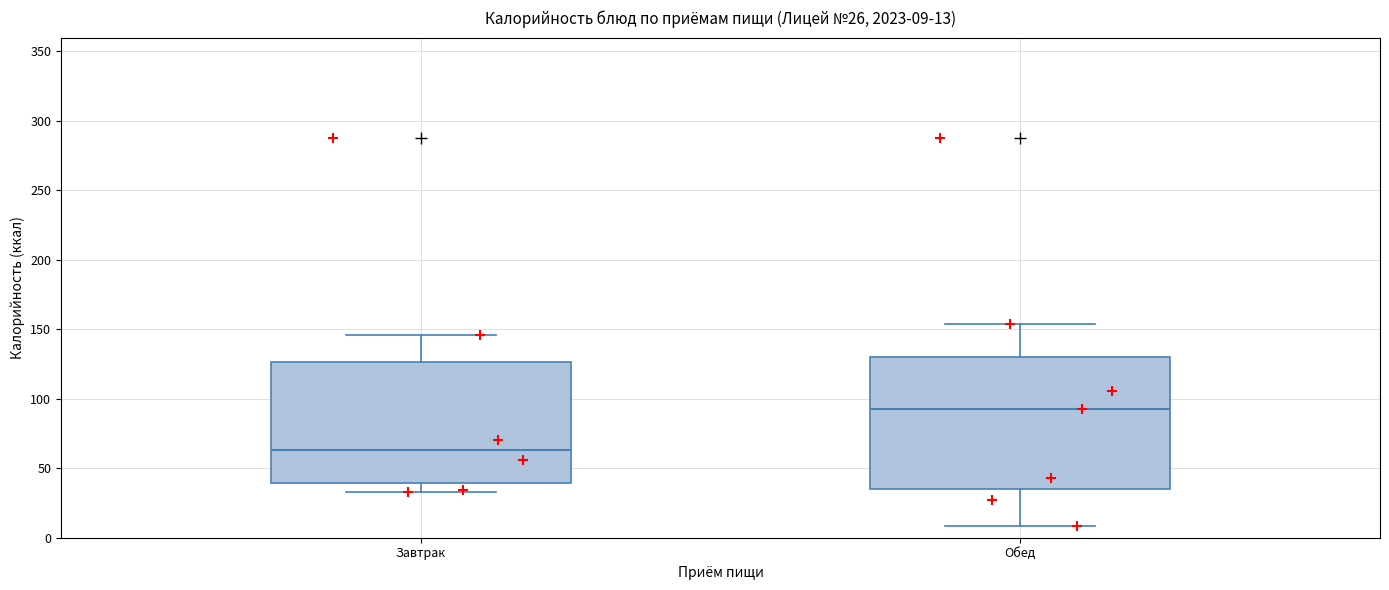

Comparing the boxes themselves (not the whiskers), which one is the tallest?

Обед